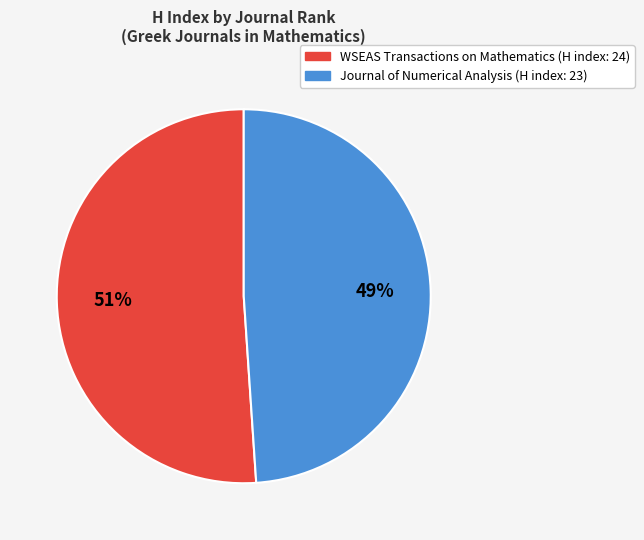

Is there any slice that represents more than half of the pie?

Yes